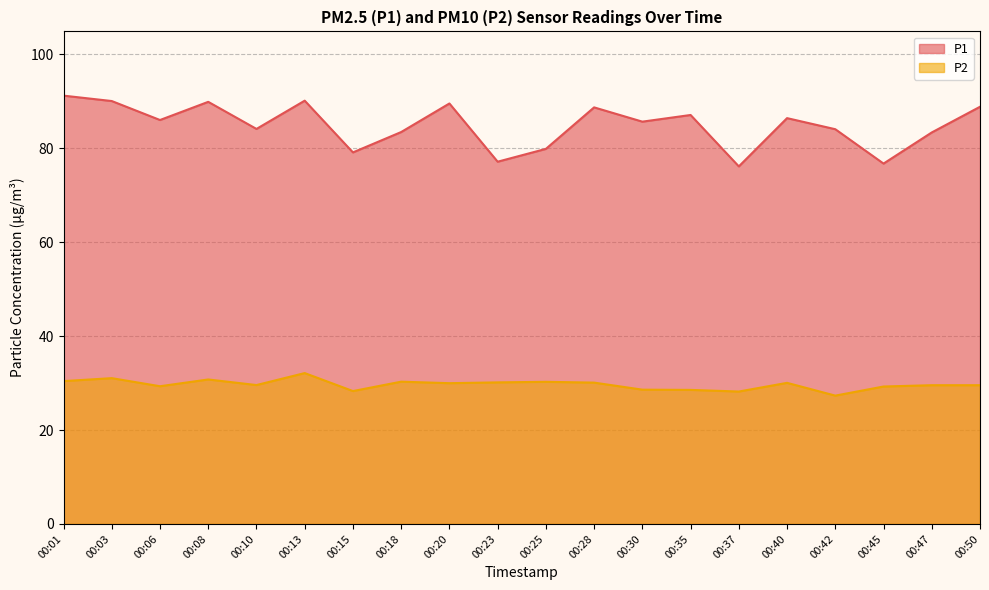

Reading right to left, extract all data points from this chart.

P1: 00:50=88.8	00:47=83.4	00:45=76.8	00:42=84.1	00:40=86.4	00:37=76.2	00:35=87.1	00:30=85.7	00:28=88.7	00:25=79.9	00:23=77.2	00:20=89.5	00:18=83.5	00:15=79.1	00:13=90.2	00:10=84.1	00:08=89.9	00:06=86.0	00:03=90.1	00:01=91.2
P2: 00:50=29.6	00:47=29.6	00:45=29.3	00:42=27.3	00:40=30.1	00:37=28.2	00:35=28.6	00:30=28.6	00:28=30.1	00:25=30.3	00:23=30.1	00:20=30.0	00:18=30.3	00:15=28.3	00:13=32.1	00:10=29.6	00:08=30.8	00:06=29.3	00:03=31.1	00:01=30.4